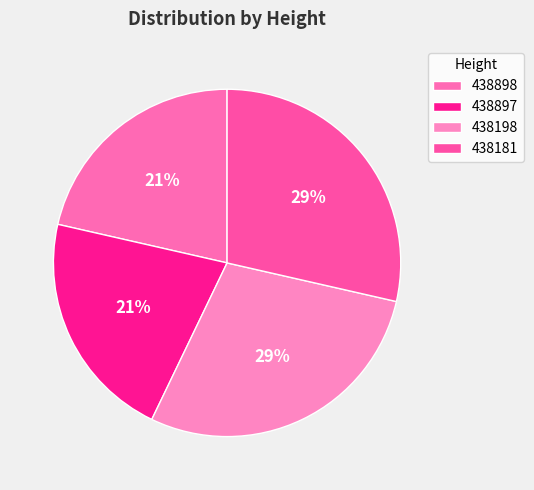

What percentage is the 438181 slice, to the nearest percent?

29%